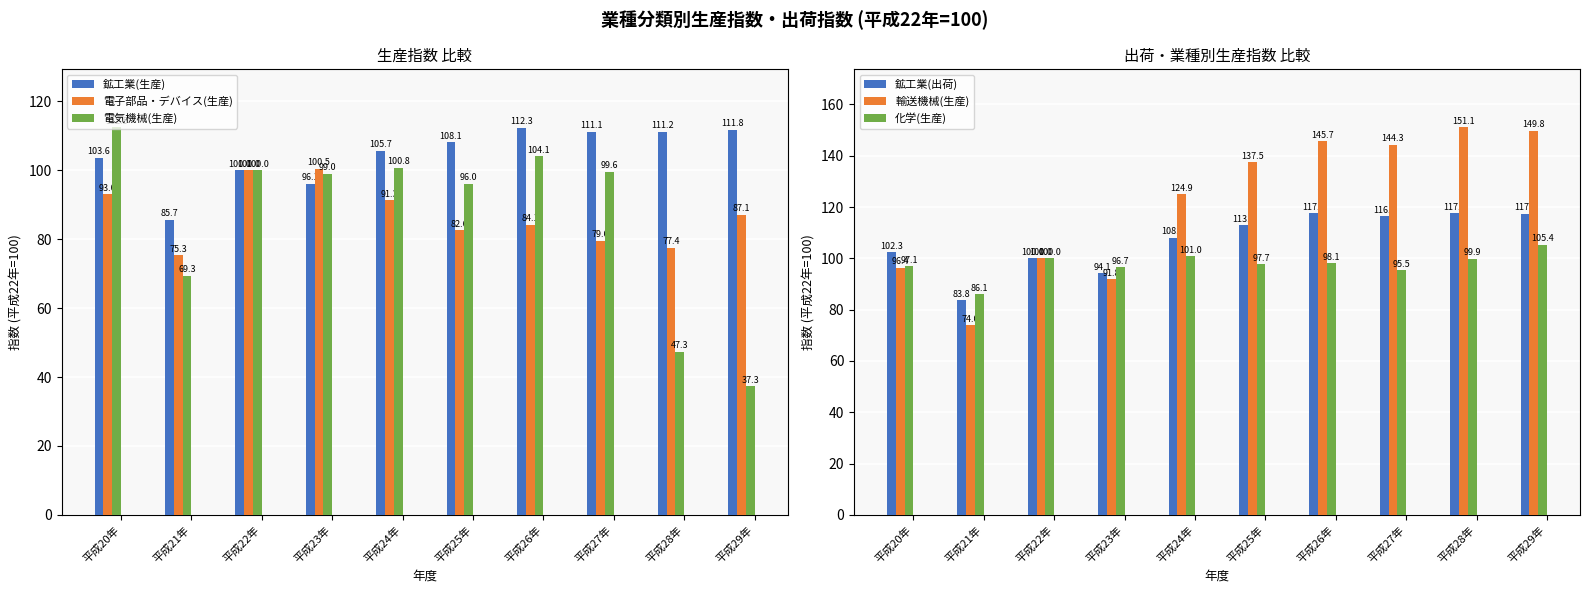

What is the sum of the 化学(生産) values at 平成25年 and 平成20年?

194.8